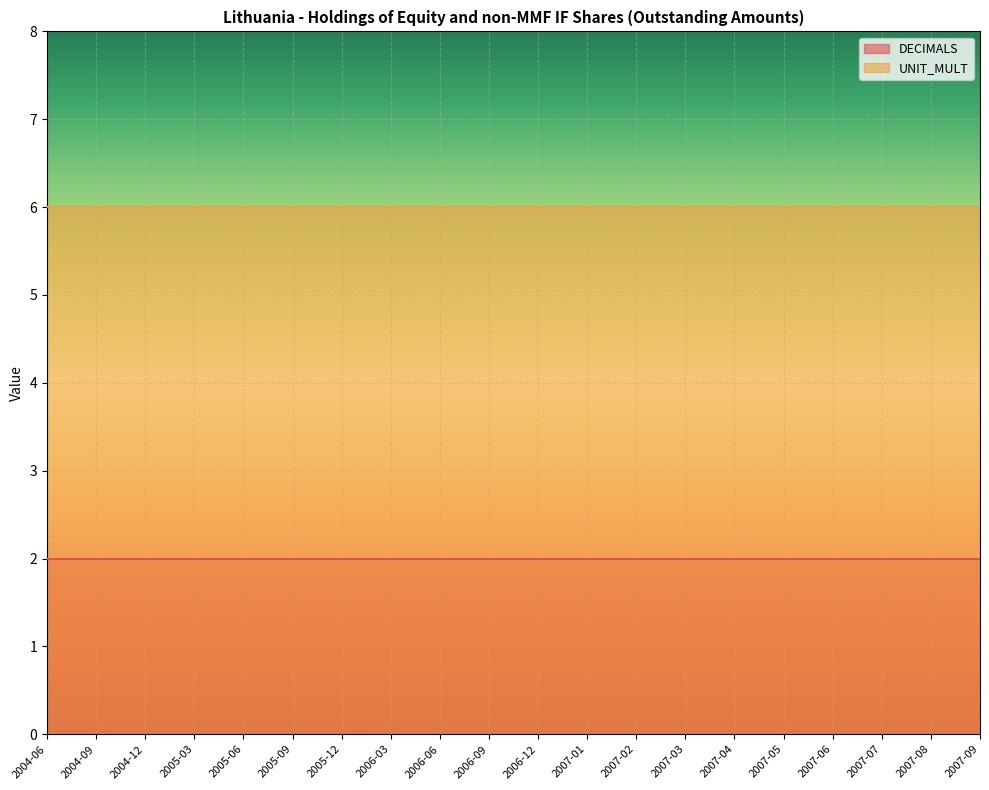

Which series has the largest total across all categories?

UNIT_MULT